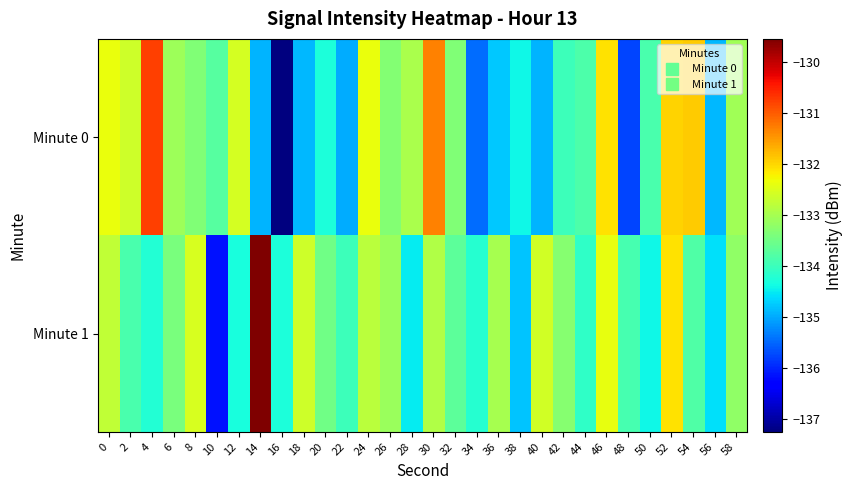

At 4, list the series in order from largest to smallest.

Minute 0, Minute 1